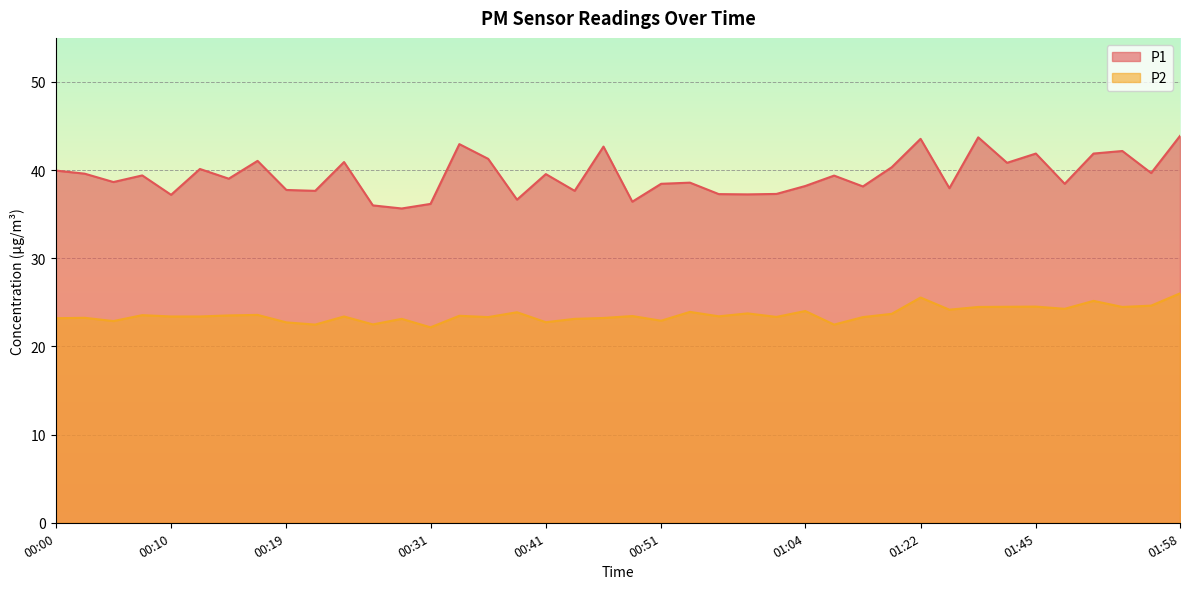

Which series changed the most between 00:14 and 00:46?

P1